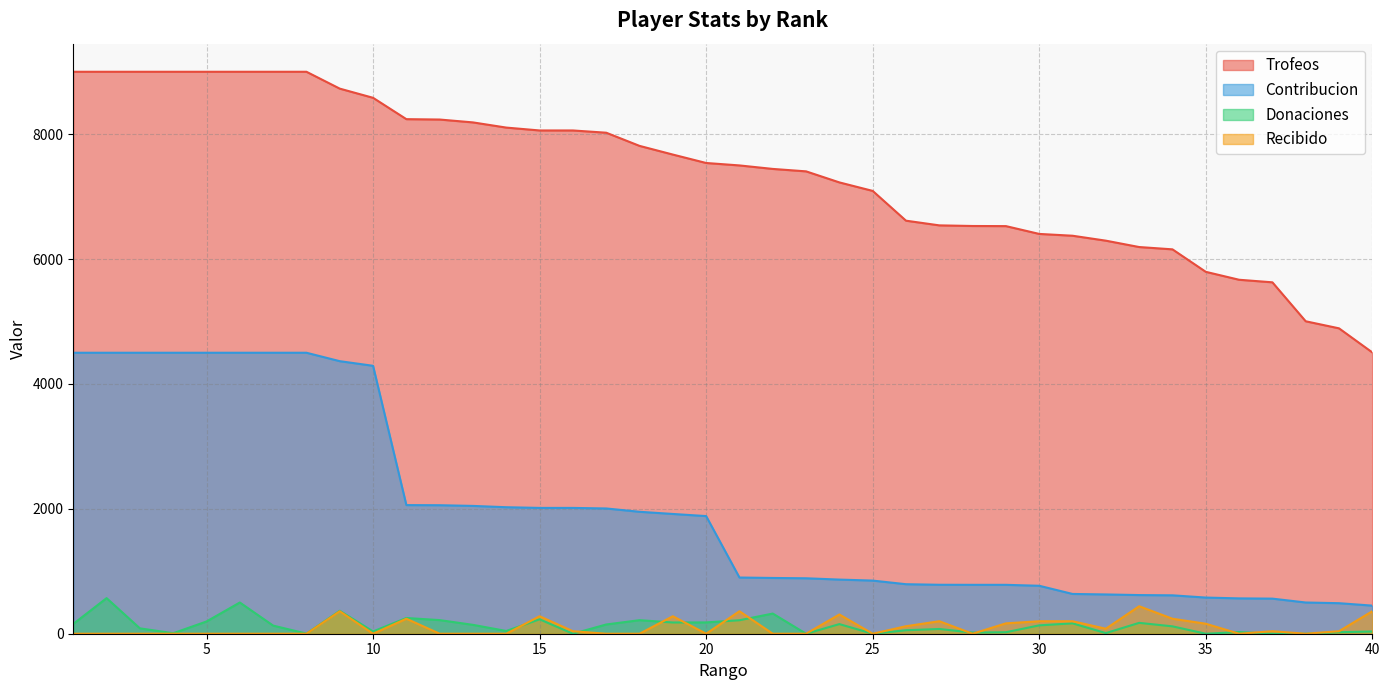

What is the value of the Contribucion point at the 18th from the left?

1953